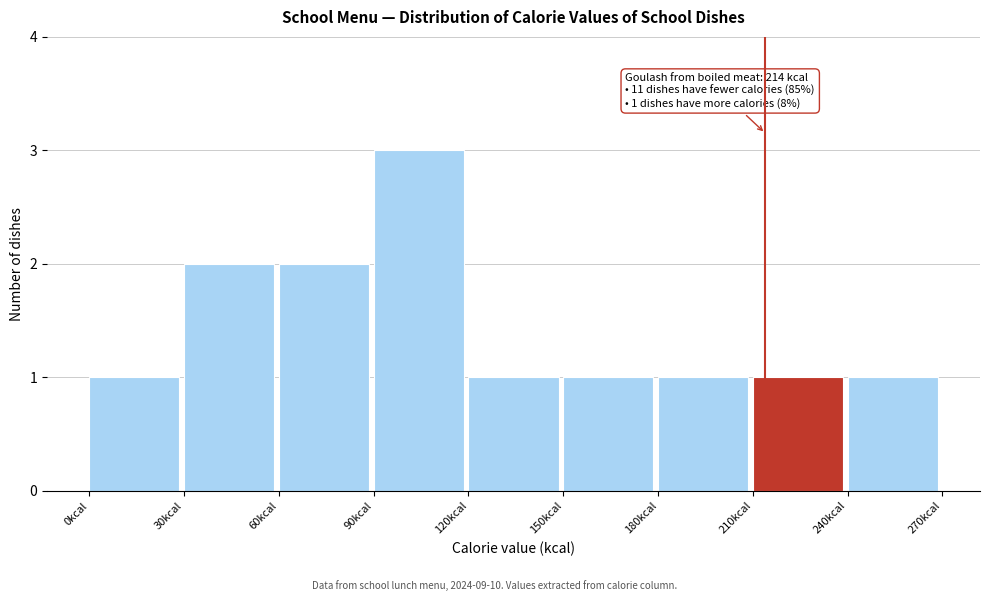

Over which range of the x-axis is the bar tallest?

90 to 120